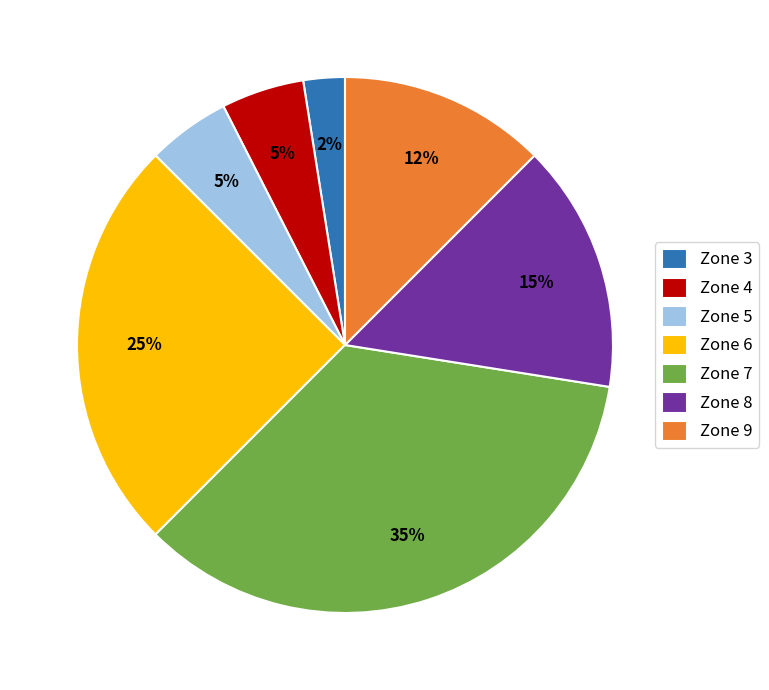

To the nearest percent, what portion does Zone 4 represent?

5%